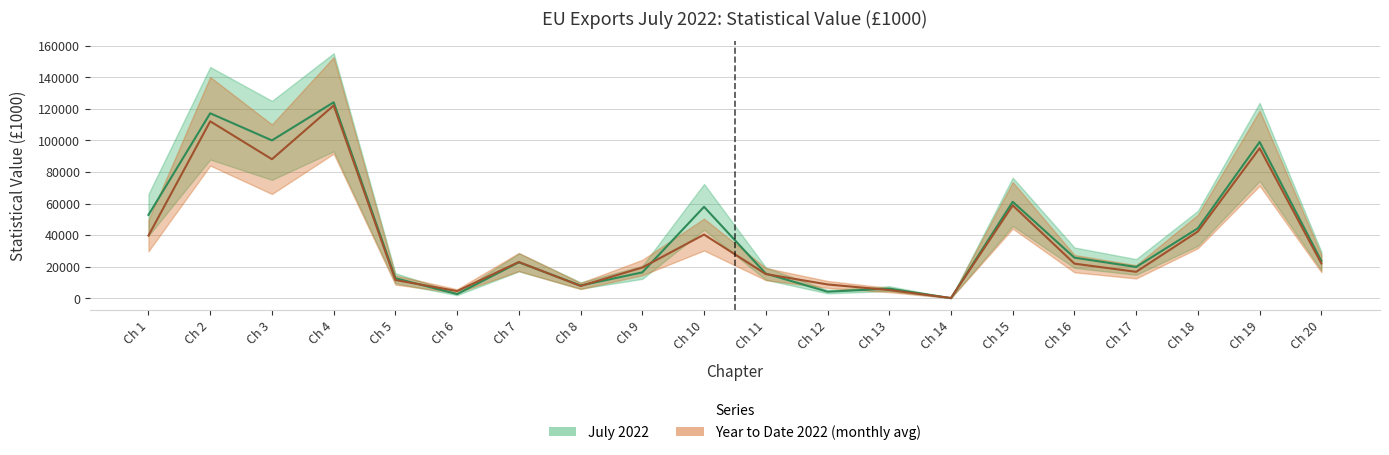

How many intersections are there between July 2022 and Year to Date 2022?

8